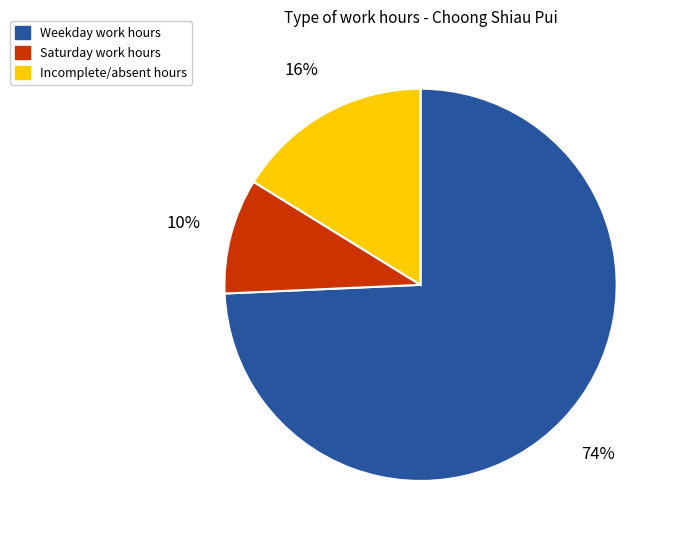

Between Incomplete/absent hours and Saturday work hours, which is larger?

Incomplete/absent hours